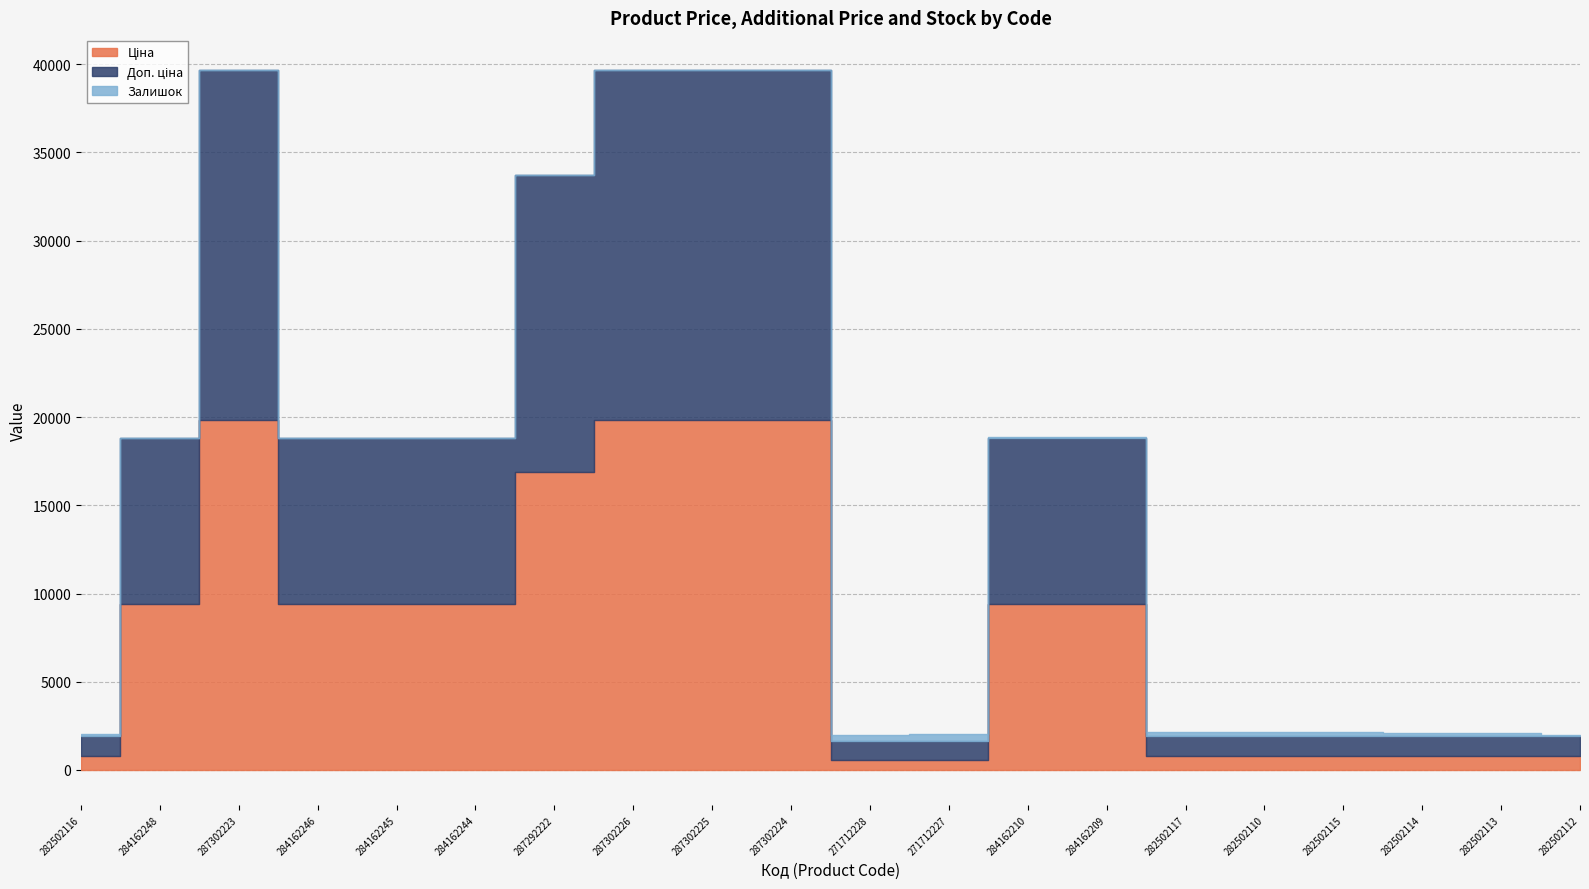

What is the difference between the Доп. ціна values at 282502114 and 271712227?

27.3